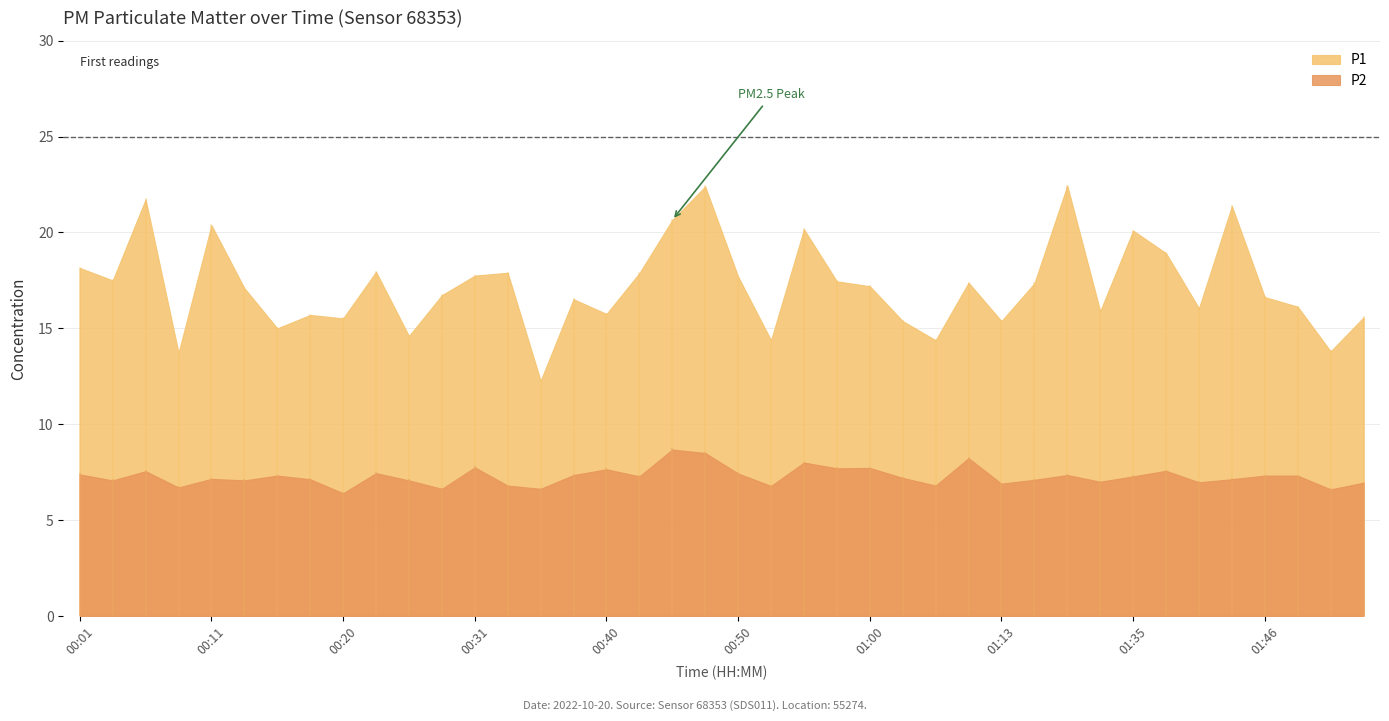

True or false: P1 has a value of 20.2 at 00:55.

True